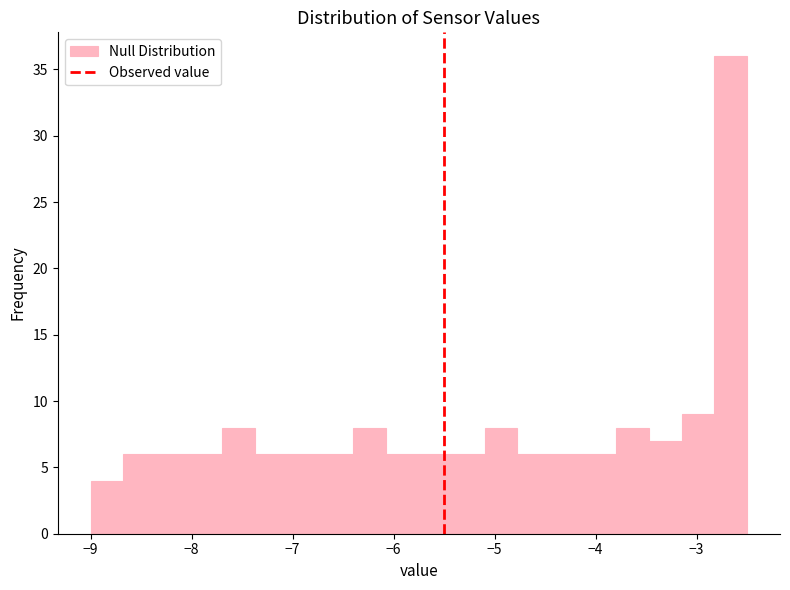

Read against the x-axis, roughly where is the centre of the tallest bar?

-2.7